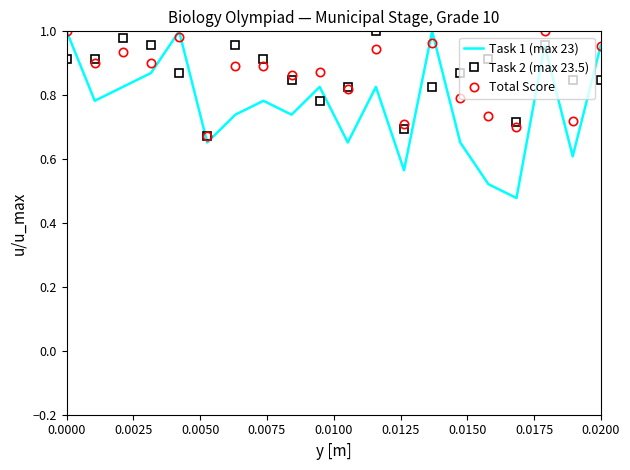

What is the maximum value shown in the chart?

1.0